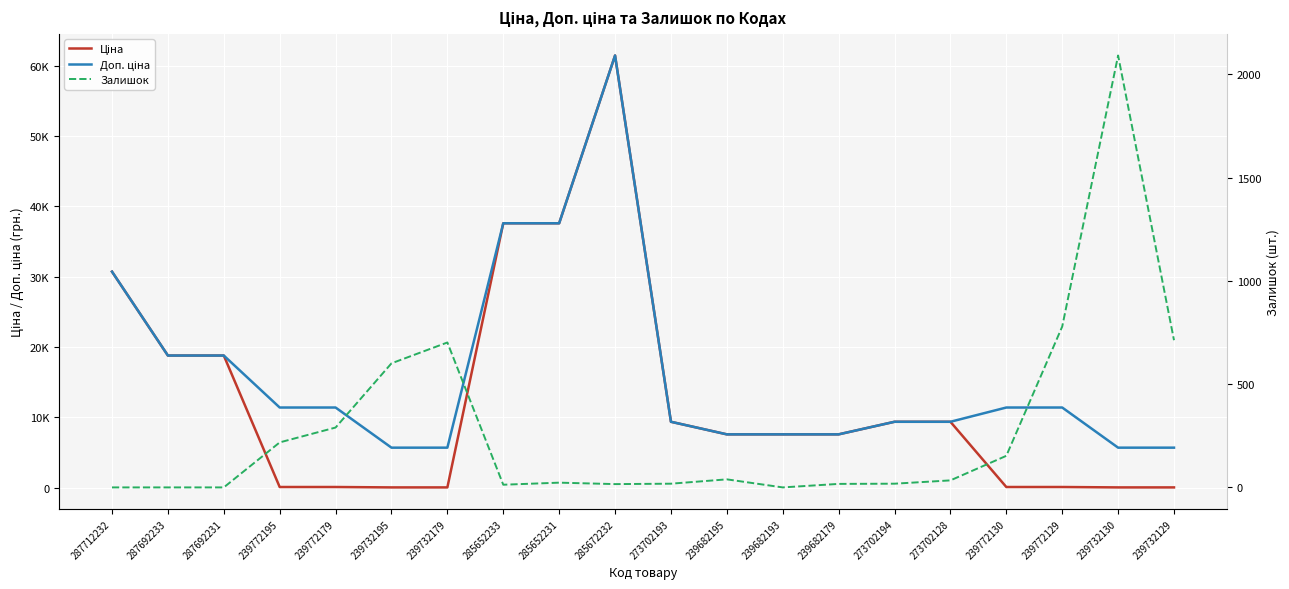

How many lines are shown in the chart?

3